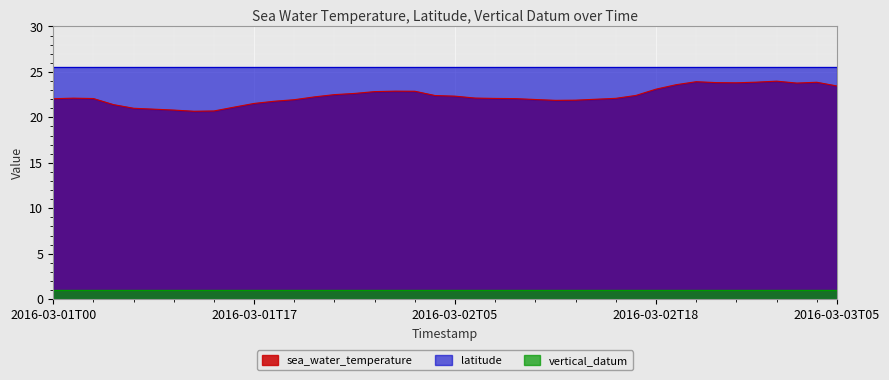

What is the value of the latitude point at the 36th from the left?

25.6